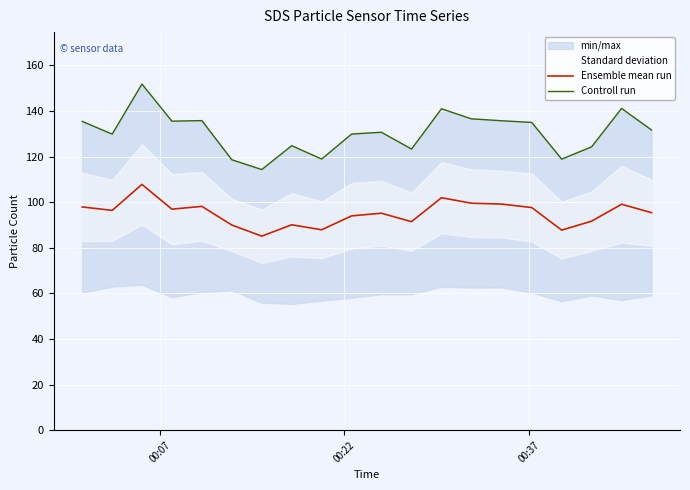

How many interior local valleys does the Ensemble mean run series have?

6